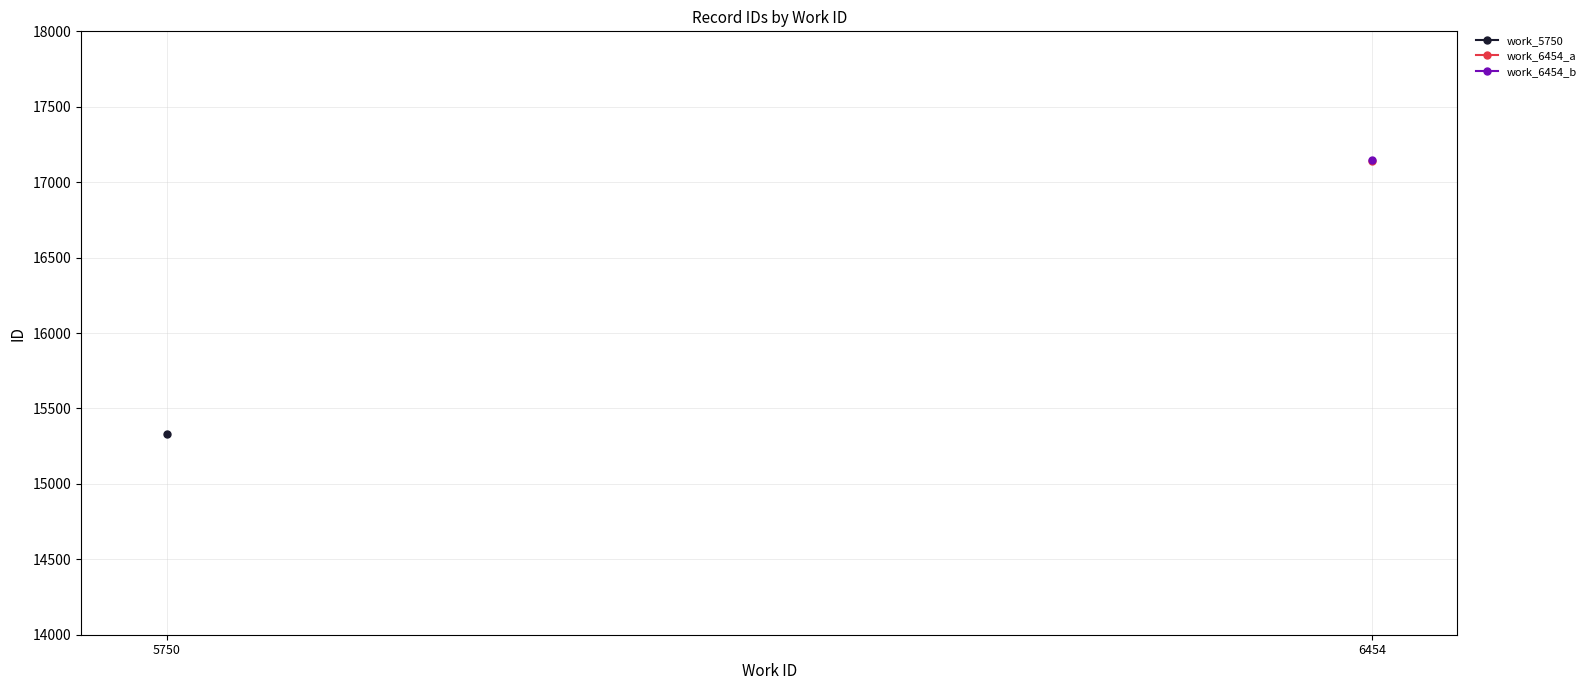

Is it true that work_5750 equals 10266.1 at 5750?

False